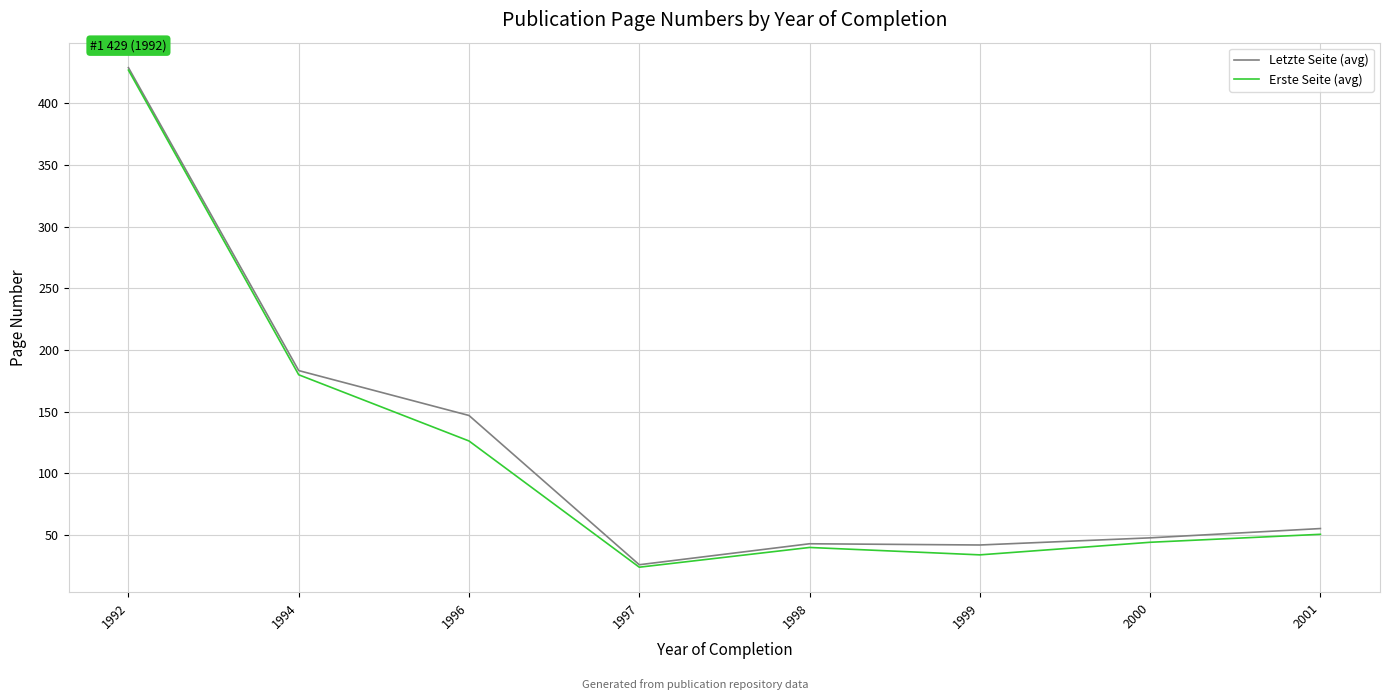

The Erste Seite (avg) series shows 254.1 at 1994. True or false?

False